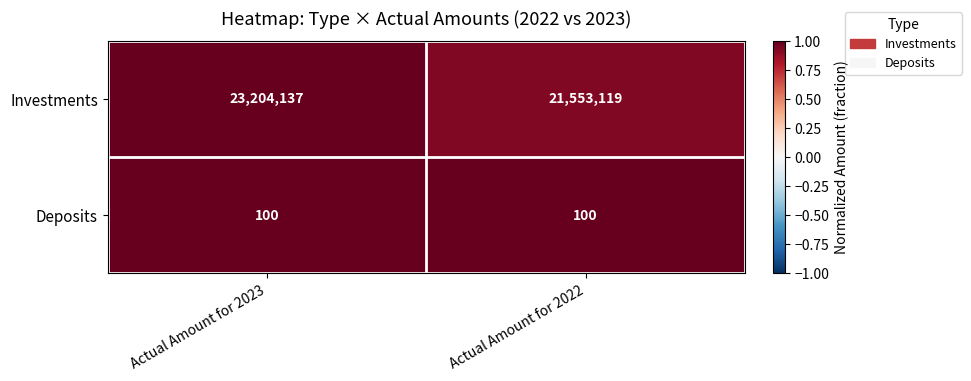

Which series has the widest spread of values?

Investments